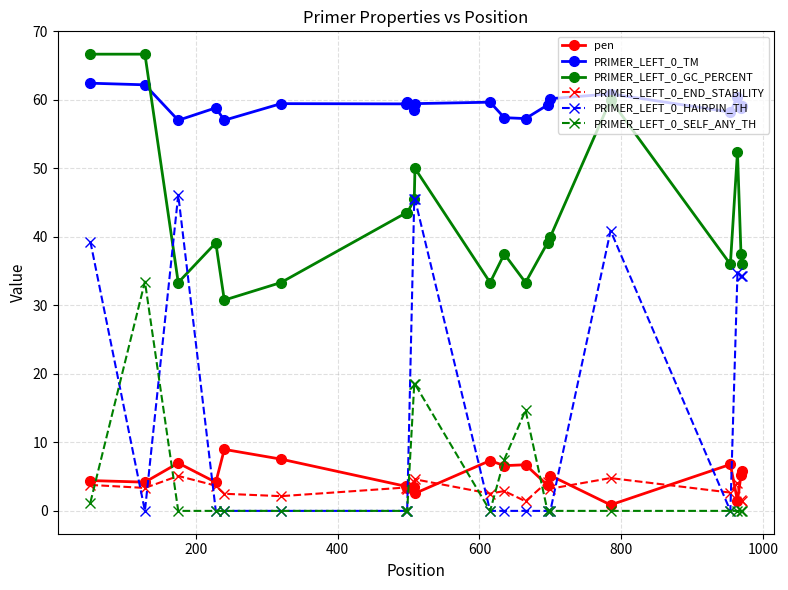

Does the chart have visible grid lines?

Yes